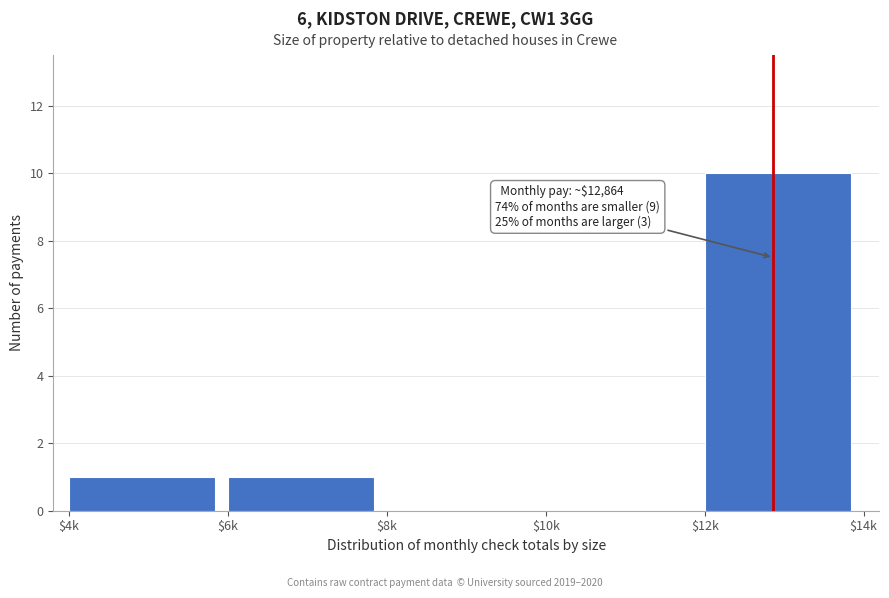

What is the greatest value displayed?

10